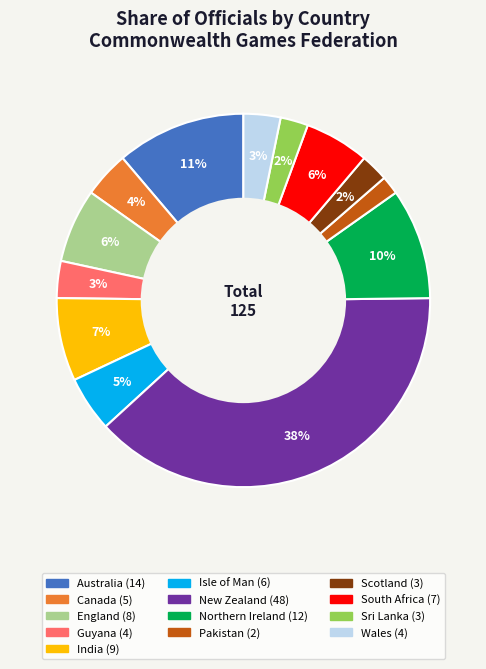

Is there any slice that represents more than half of the pie?

No